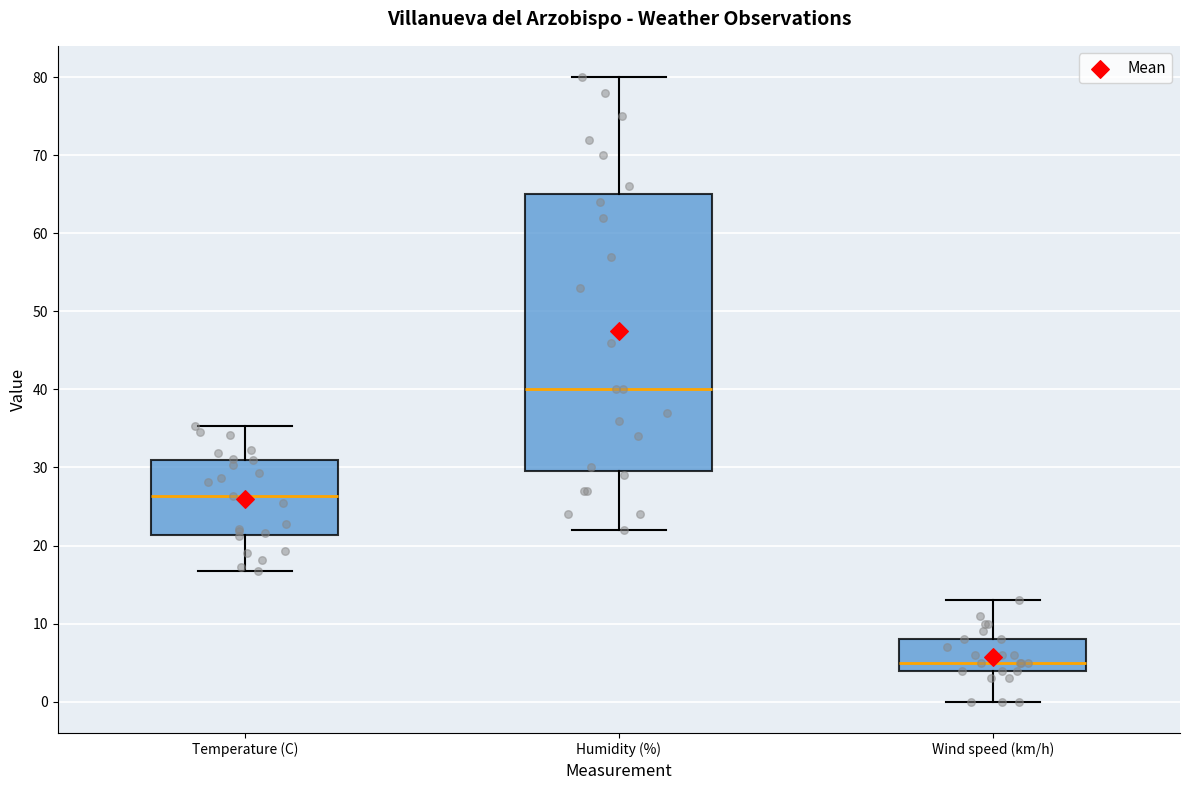

Reading left to right, read every box against the y-axis: the position of its median line, the range the box covers, and the ends of its whiskers. The values are not printed on the chart, so give them approximately, as read against the axis.

Temperature (C): median 26, box 21 to 31, whiskers 17 to 35
Humidity (%): median 40, box 30 to 65, whiskers 22 to 80
Wind speed (km/h): median 5, box 4 to 8, whiskers 0 to 13